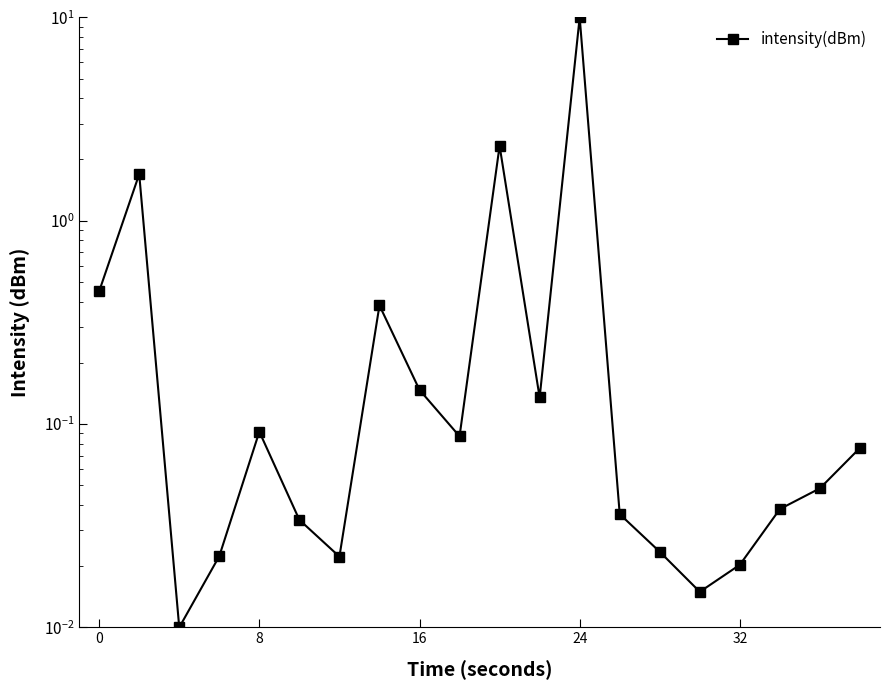

How many lines are shown in the chart?

1